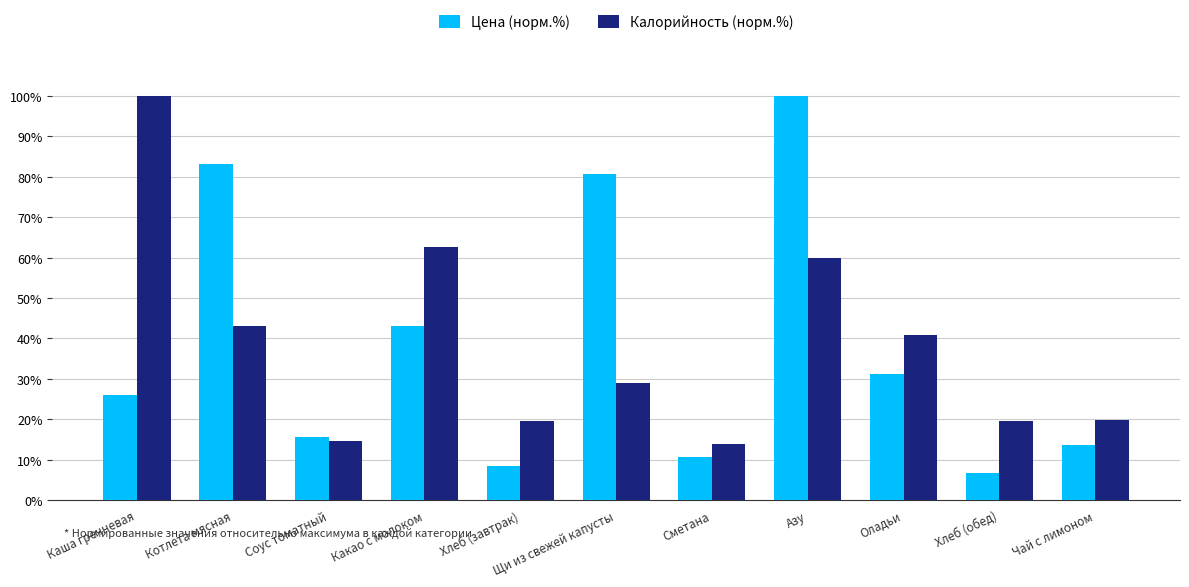

What is the value of the Калорийность (норм.%) bar at the 4th from the left?

62.7